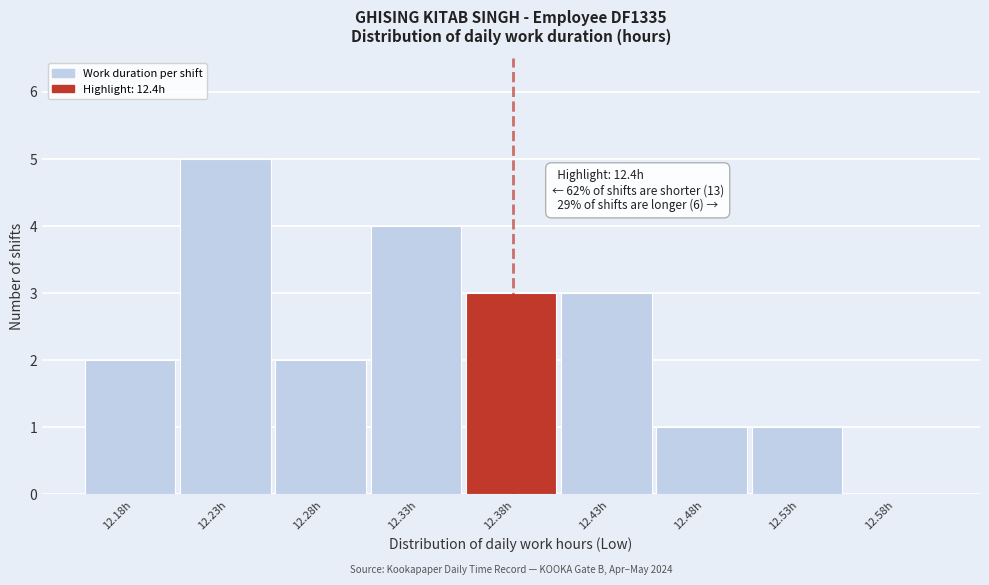

Reading left to right, what are all the values shown in this chart?

12.18h=2	12.23h=5	12.28h=2	12.33h=4	12.38h=3	12.43h=3	12.48h=1	12.53h=1	12.58h=0